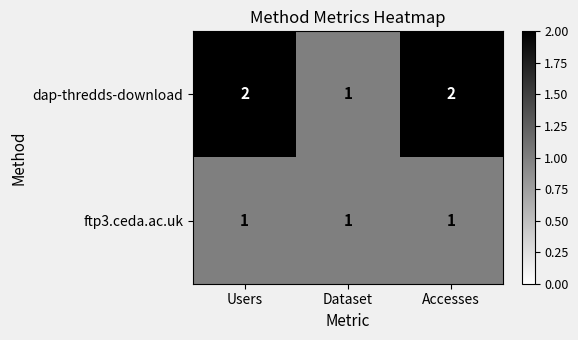

Which series has the widest spread of values?

dap-thredds-download